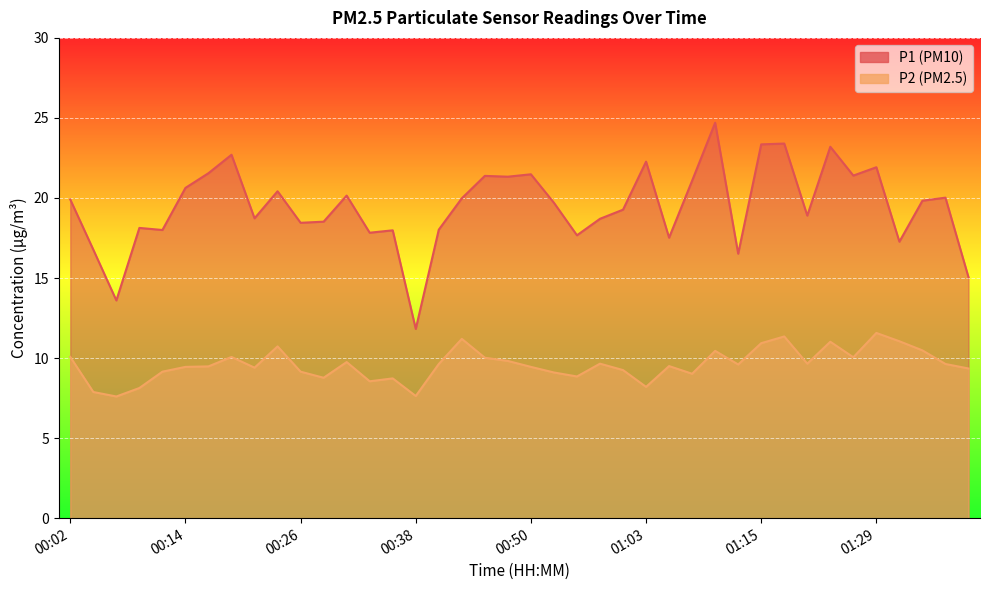

List the series in order of their overall mean, lowest first.

P2, P1